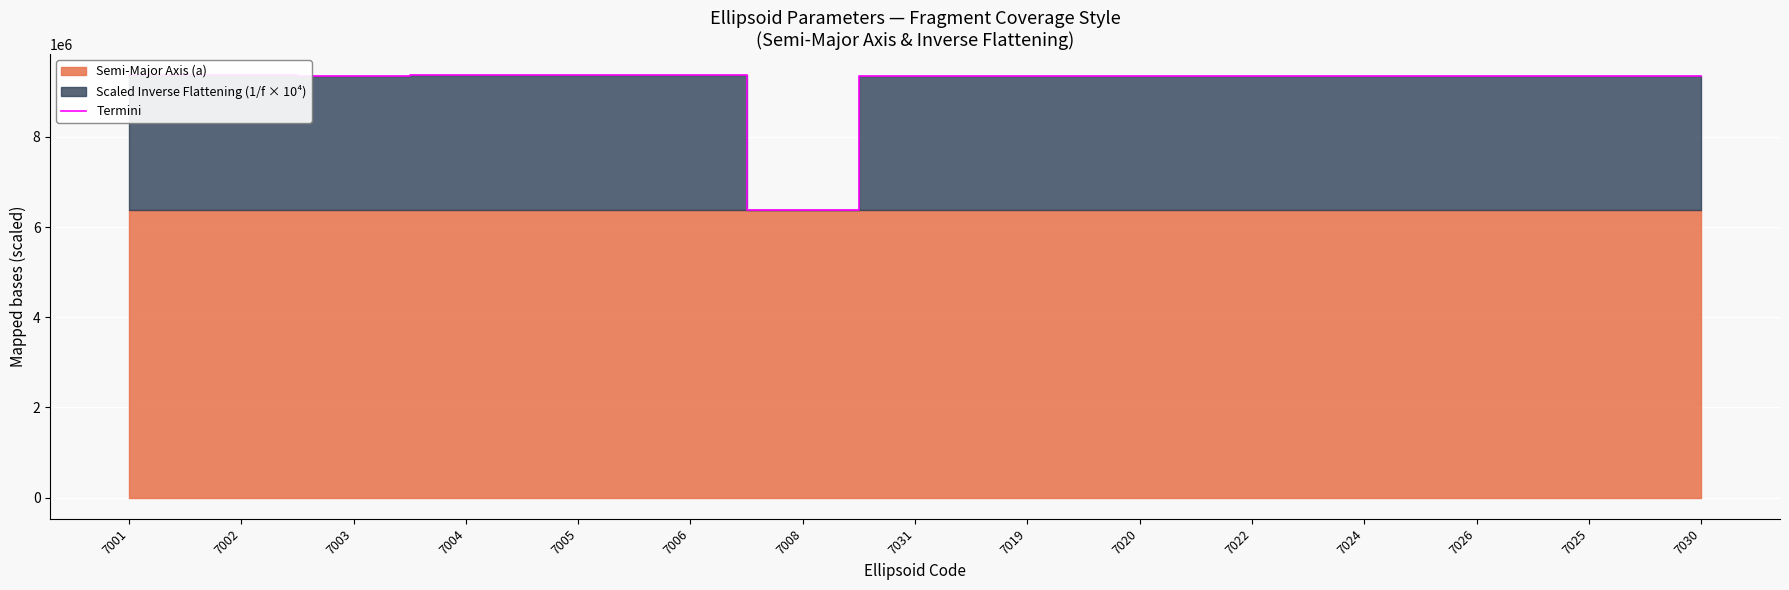

Where does the data first go above 9360735?

7001